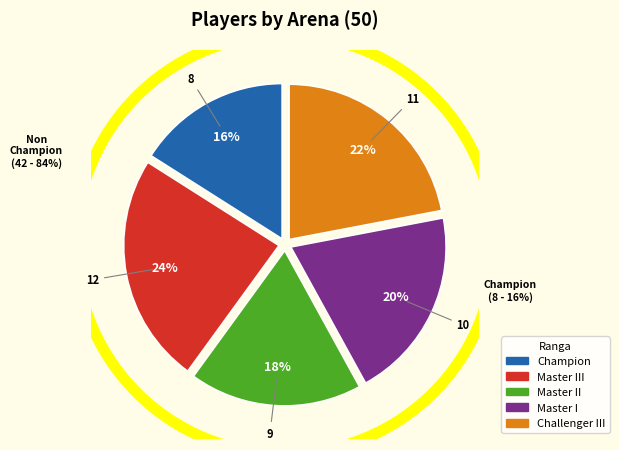

To the nearest percent, what is the average slice percentage?

20%